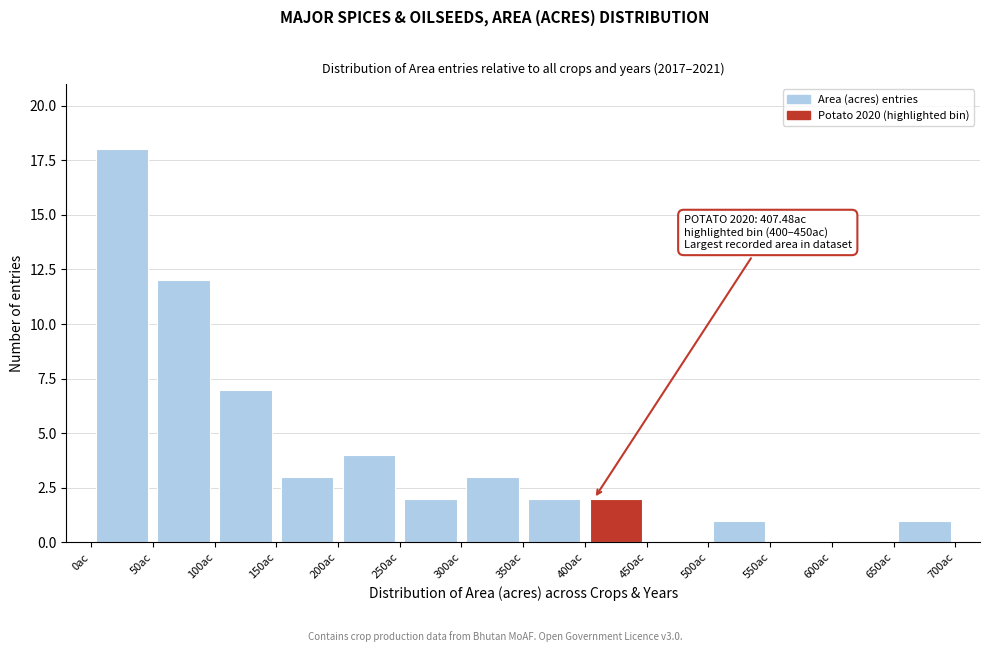

Over which range of the x-axis is the bar tallest?

0 to 50